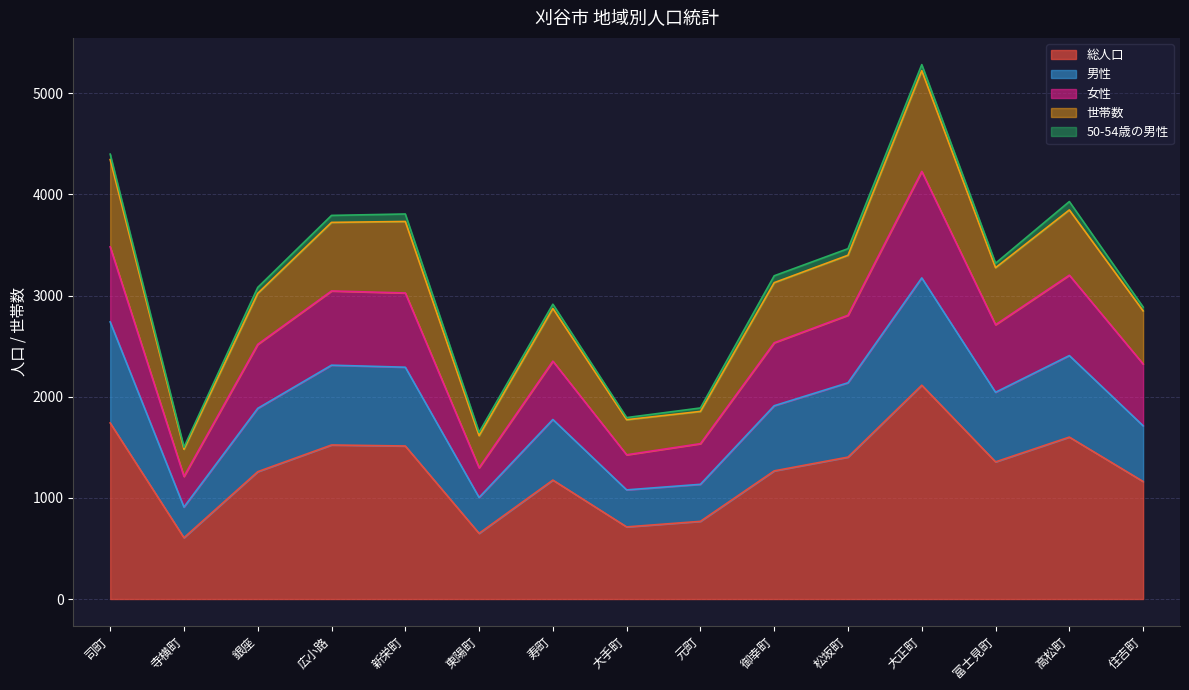

What are all the series names shown in the legend?

総人口, 男性, 女性, 世帯数, 50-54歳の男性